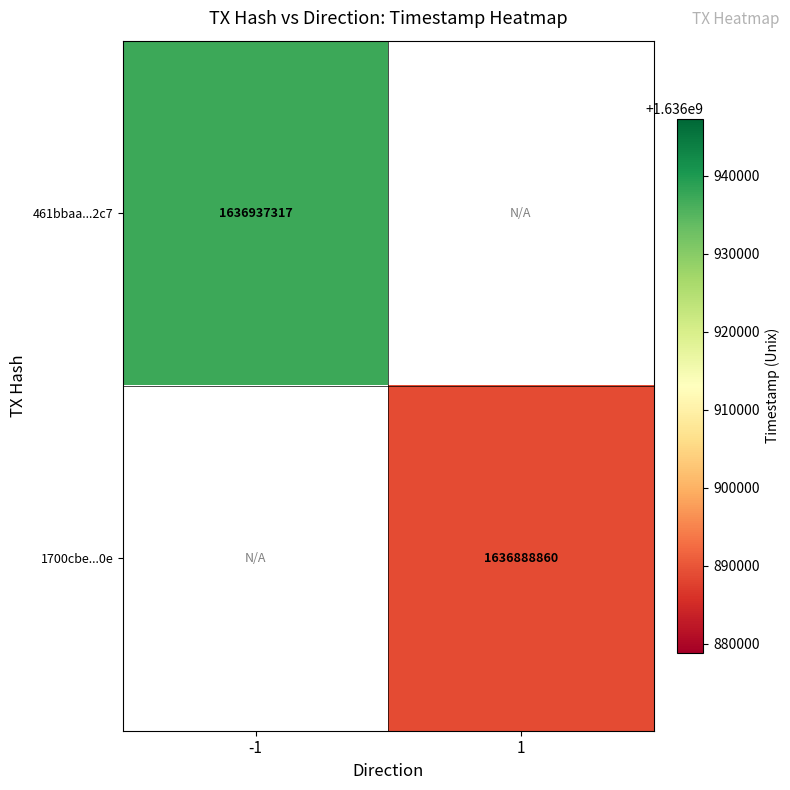

The value of 1700cbe...0e at 1 is 1636888860. True or false?

True